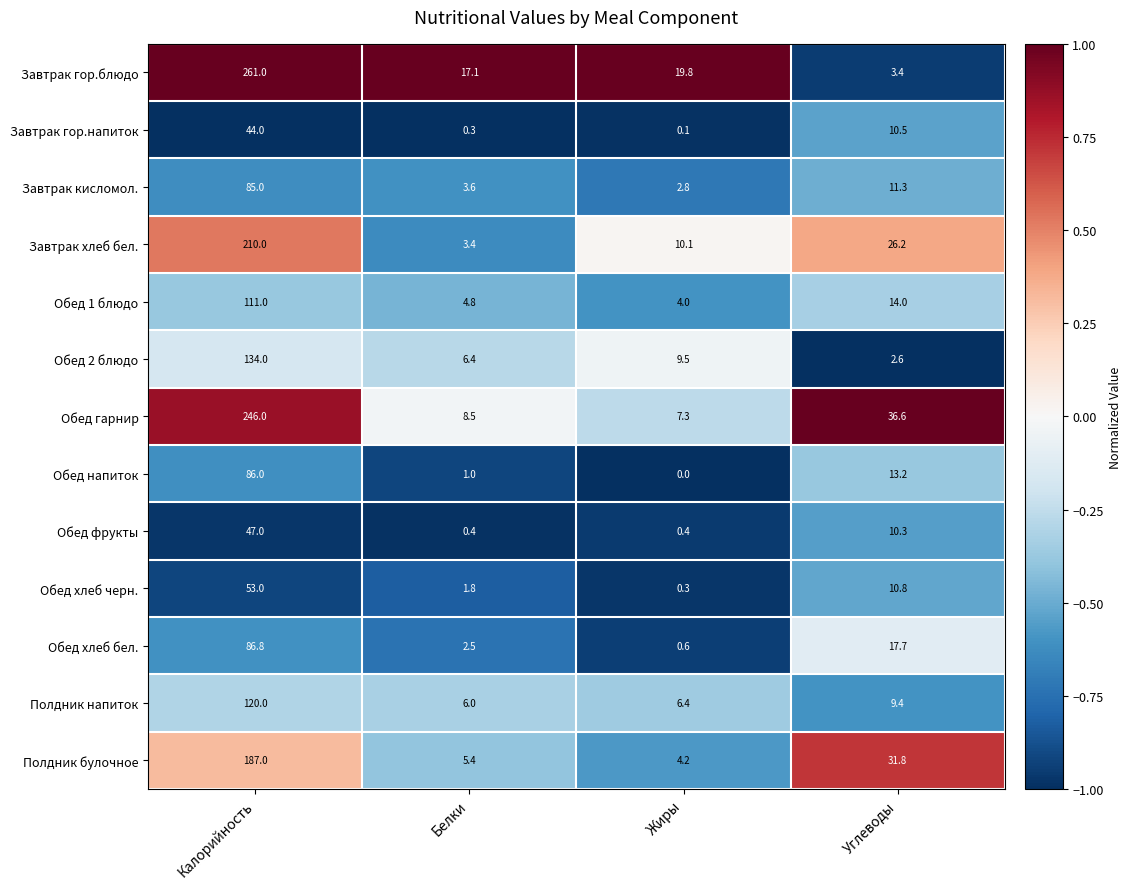

What is the total value across all series at Углеводы?

197.8